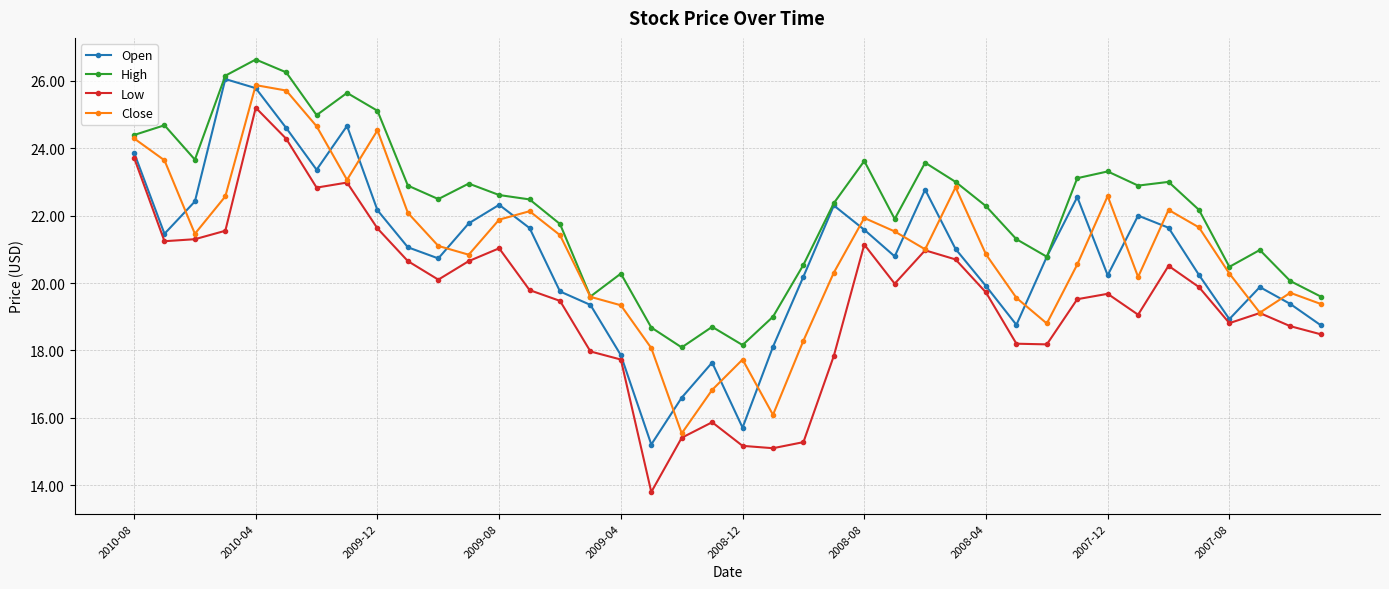

At how many categories does at least one series exceed 14?

40